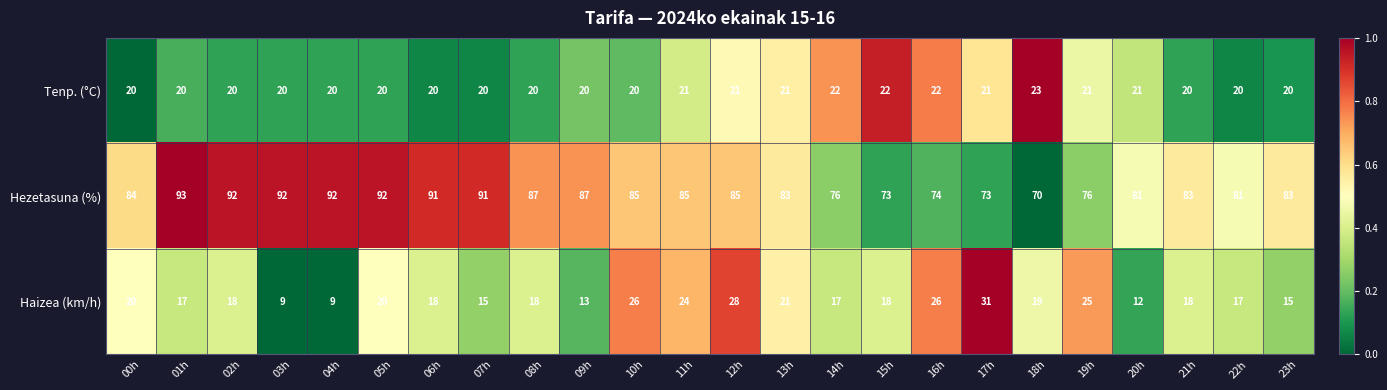

Which series has the widest spread of values?

Hezetasuna (%)